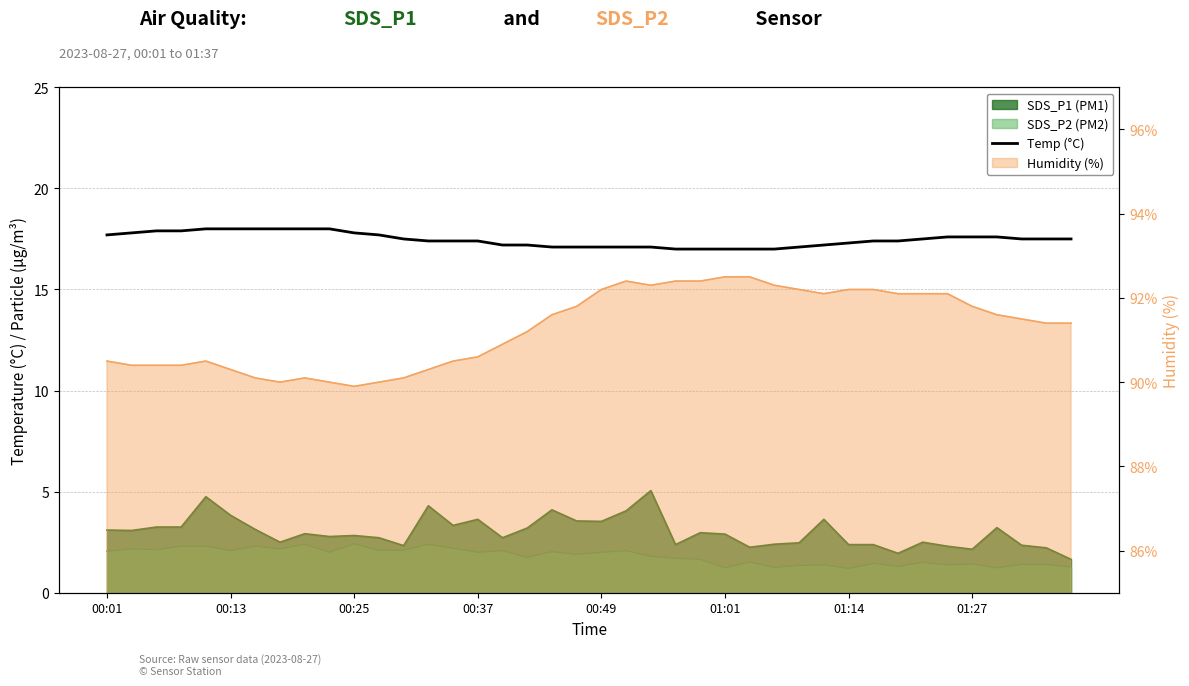

True or false: the data shows 17.5 at 38.

True